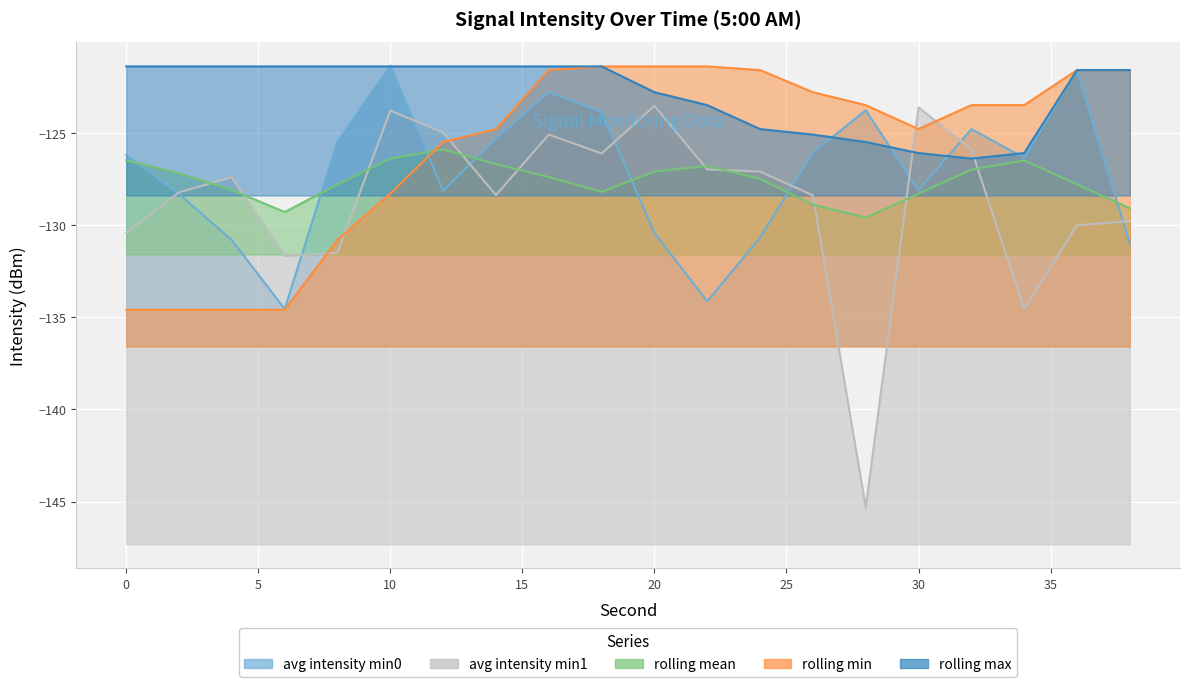

Count the number of categories in the chart.

20